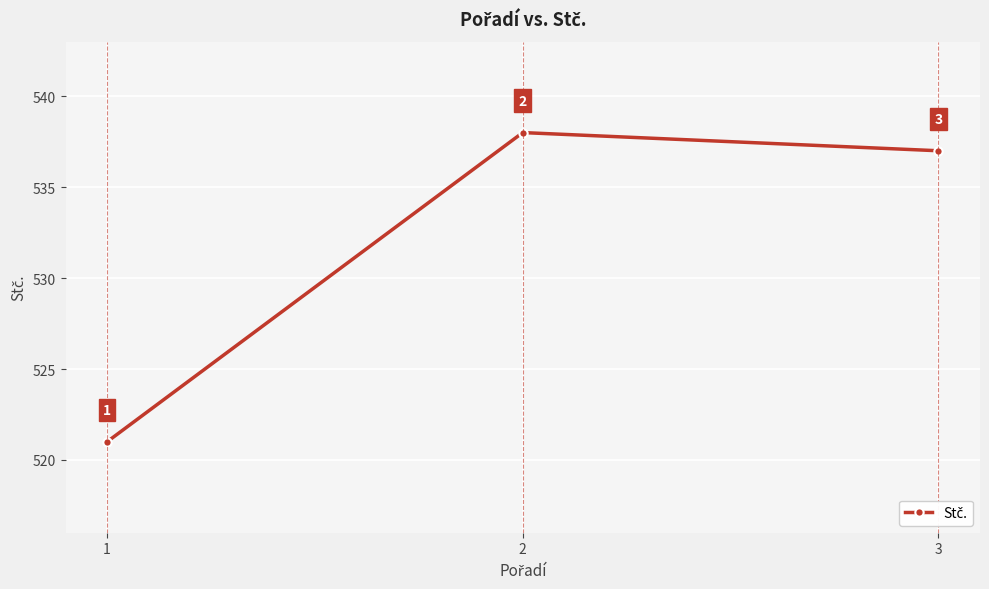

The chart shows a value of 521 at 1. True or false?

True